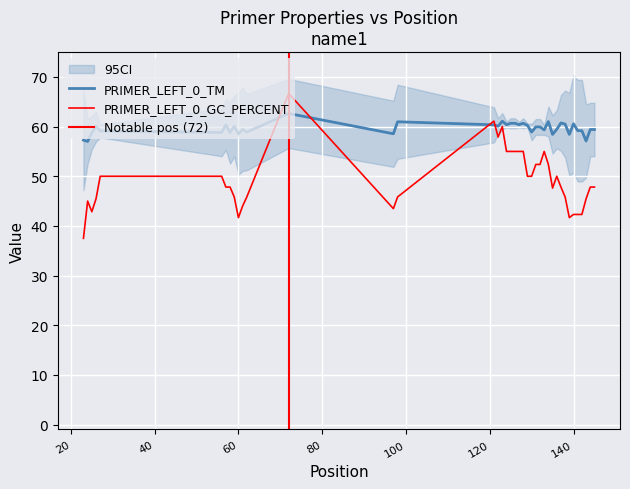

What are all the series names shown in the legend?

PRIMER_LEFT_0_TM, PRIMER_LEFT_0_GC_PERCENT